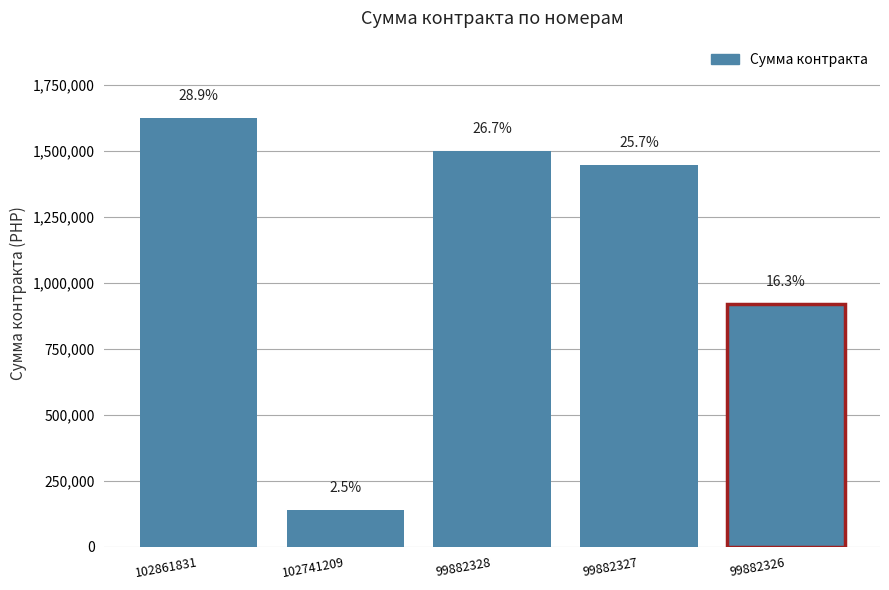

The chart shows a value of 2204241 at 102861831. True or false?

False